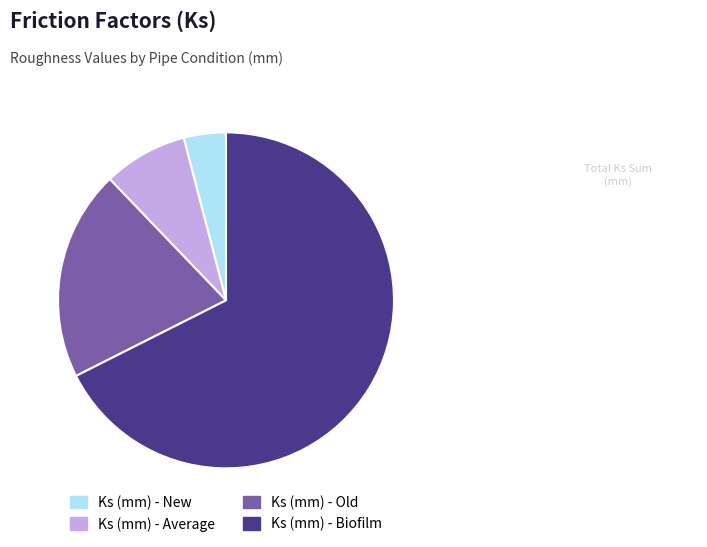

Which slice is the largest?

Ks (mm) - Biofilm